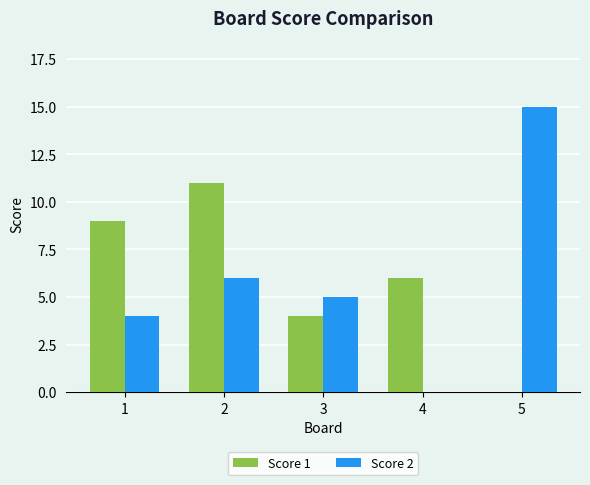

Is it true that Score 1 equals 2 at 4?

False